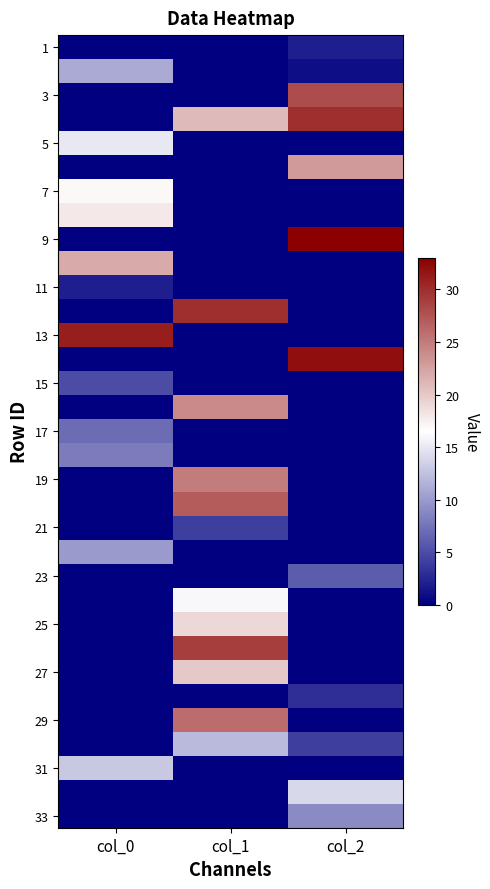

Which series changed the most between col_1 and col_2?

9